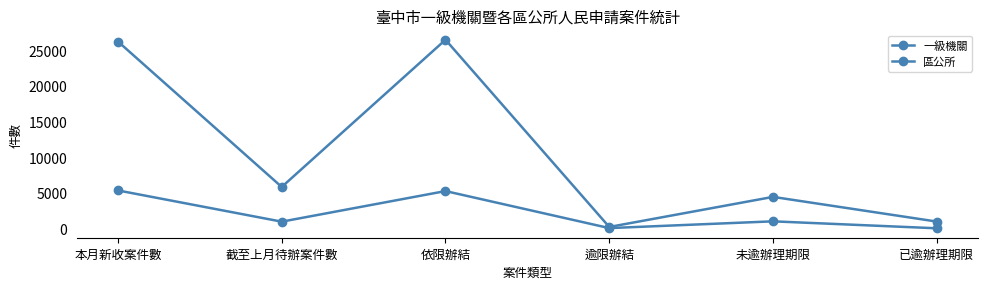

How many distinct data groups are displayed?

2